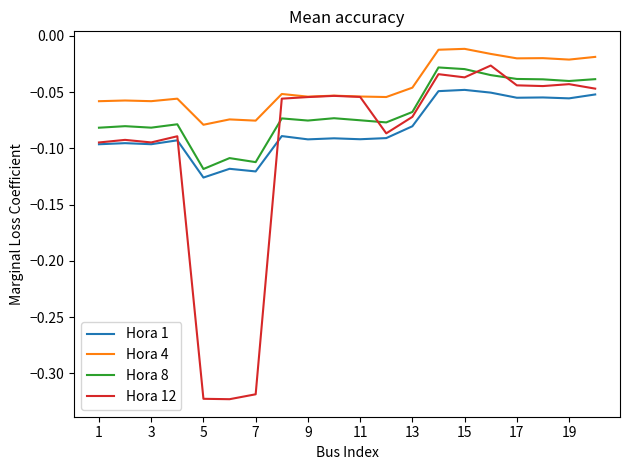

What is the sum of all Hora 12 values?

-2.0